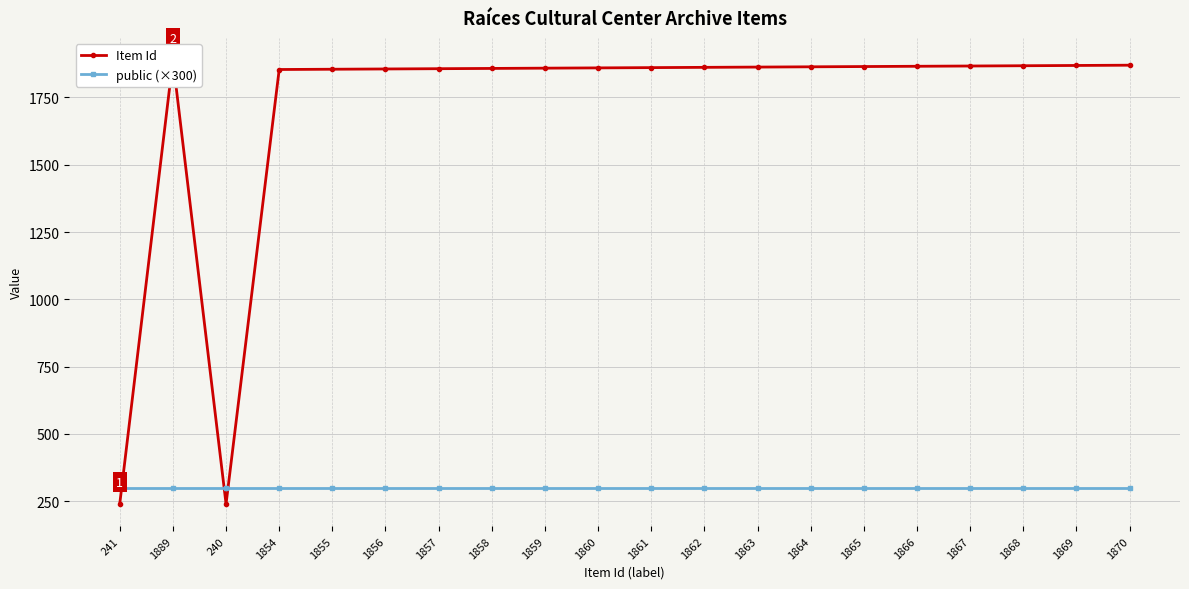

What position from the right is 1859?

12